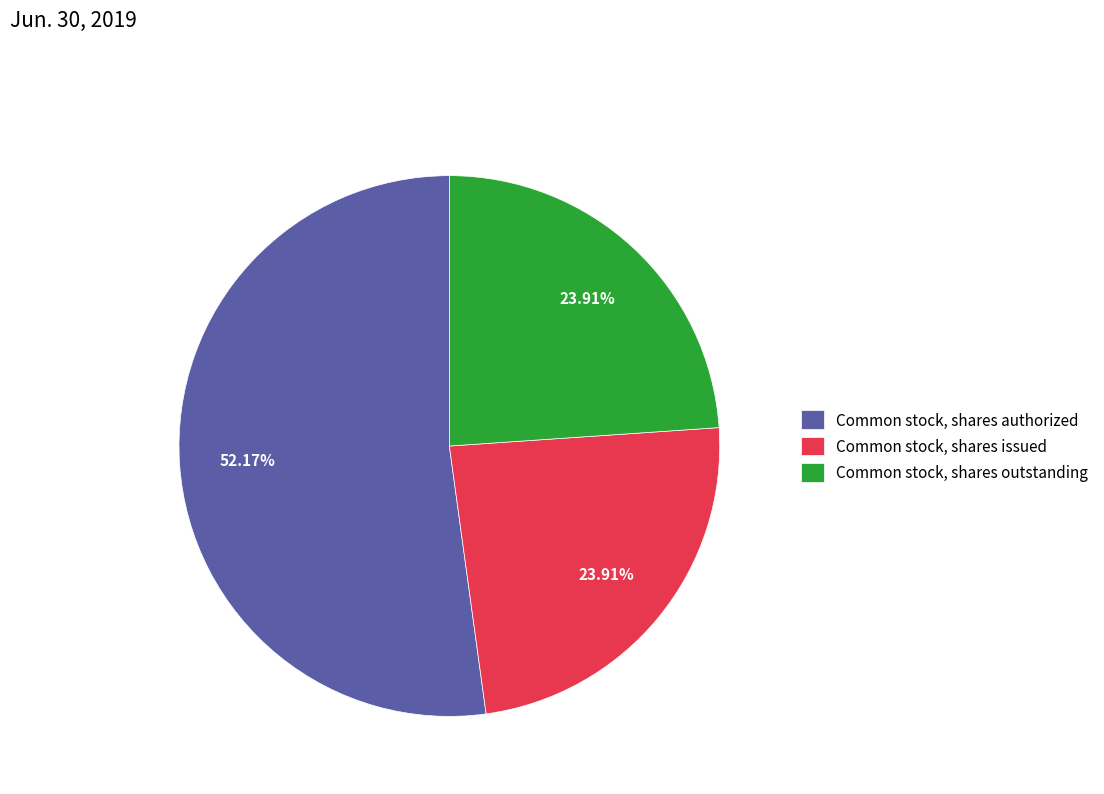

Which slice represents more than half of the pie?

Common stock, shares authorized